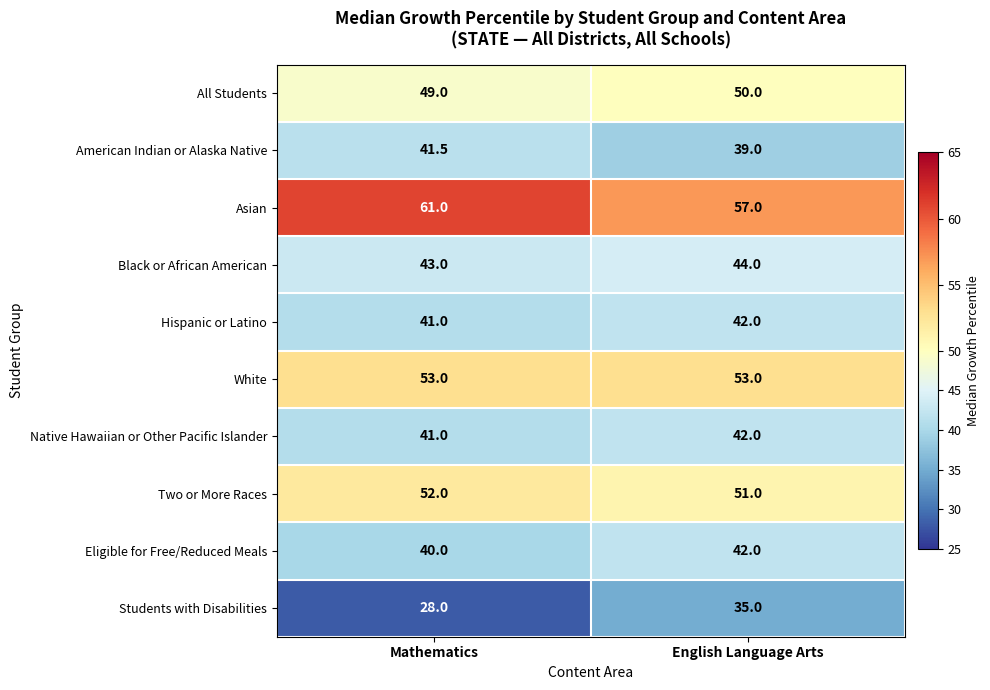

Is it true that Students with Disabilities equals 43.6 at Mathematics?

False